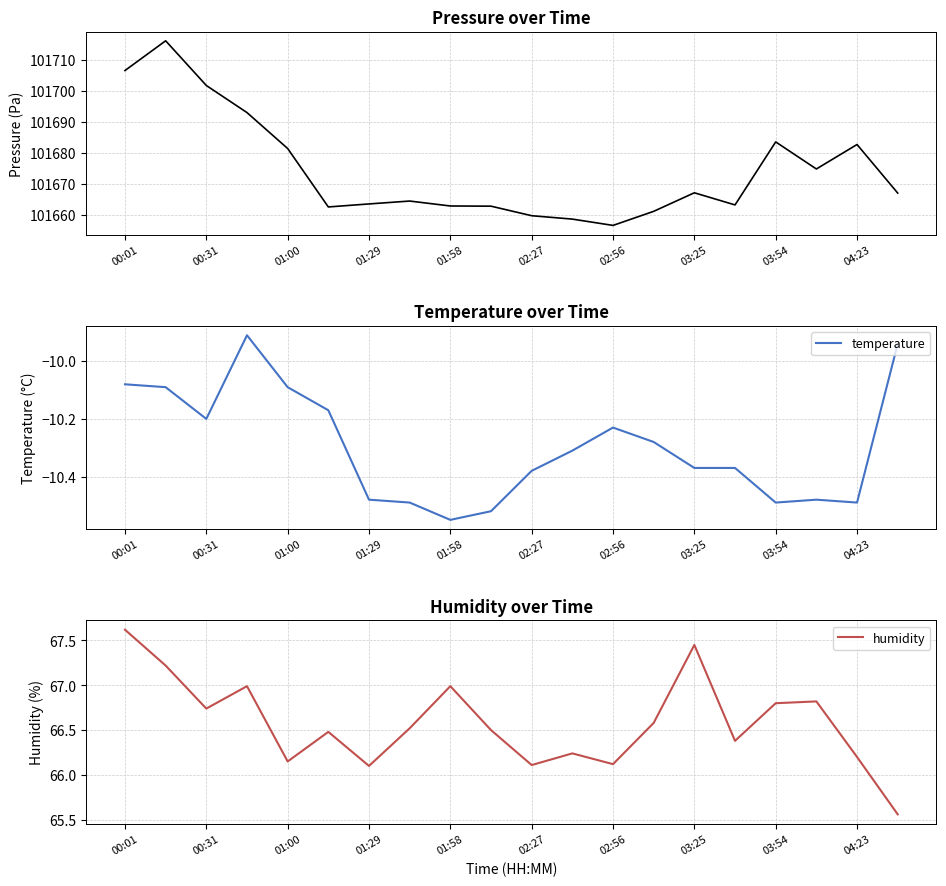

Which category has the lowest value in the temperature series?

01:58